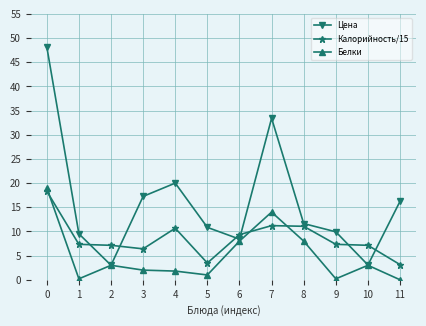

True or false: Цена and Калорийность/15 cross at least once.

True